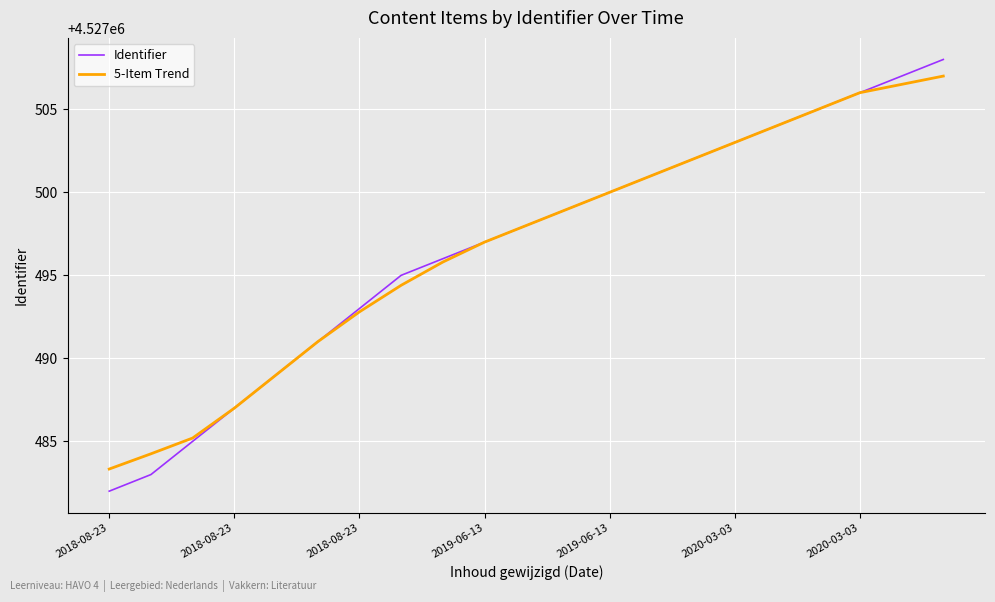

What is the maximum value for 5-Item Trend?

4527507.0